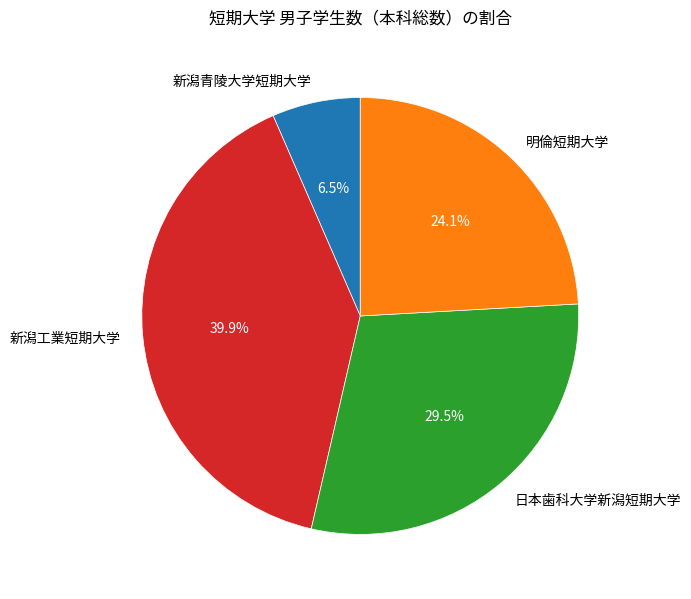

Which slice is the largest?

新潟工業短期大学